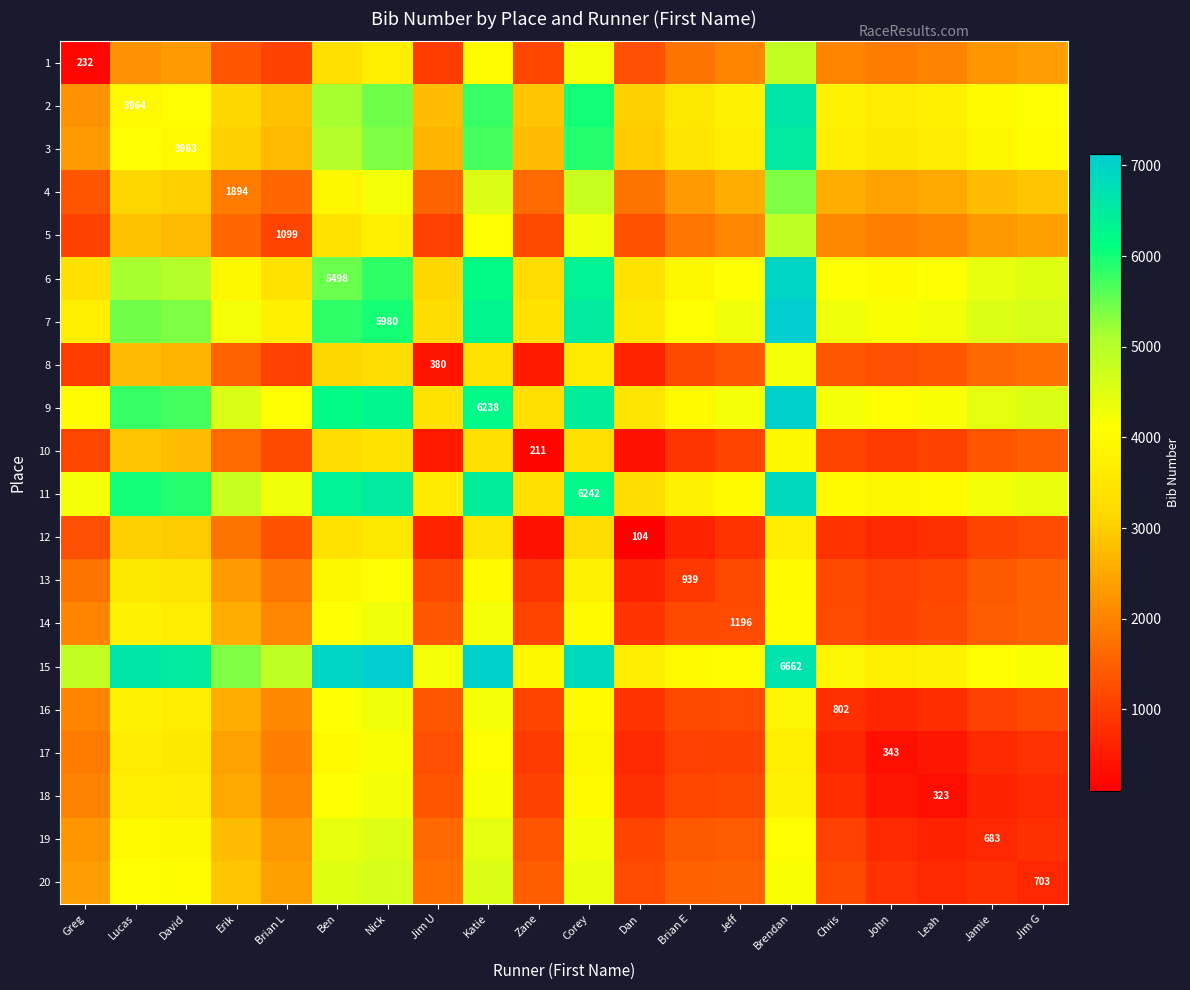

Count the number of categories in the chart.

20